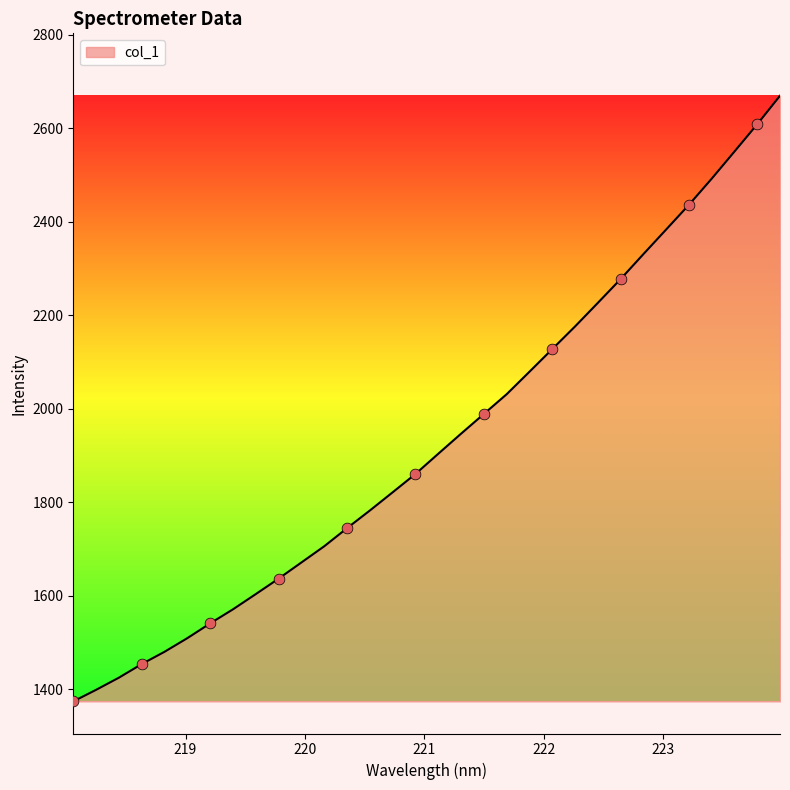

What is the greatest value displayed?

2669.5